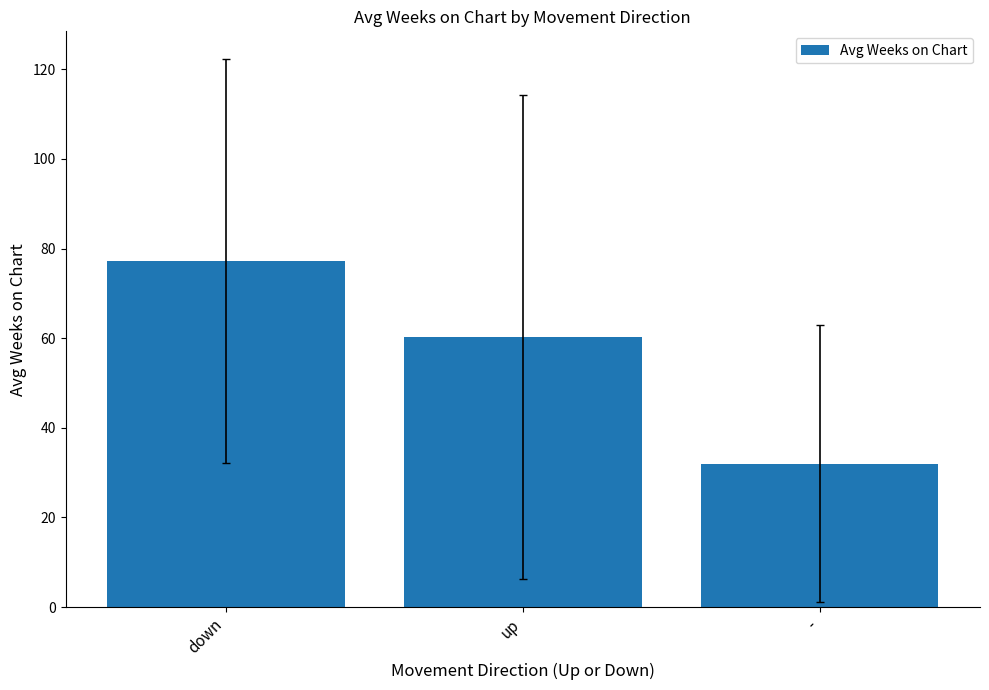

List the labels in order of value, largest first.

down, up, -